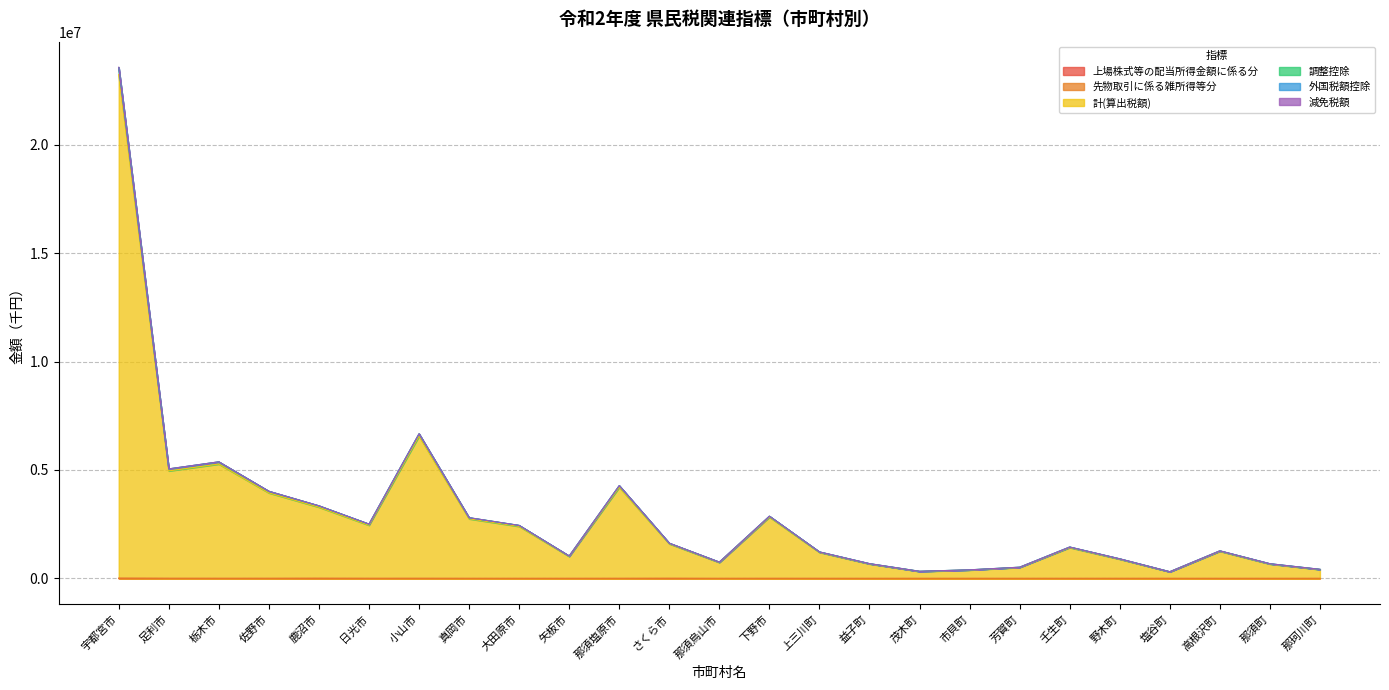

Is the value of 上場株式等の配当所得金額に係る分 at 日光市 greater than the value of 計(算出税額) at 下野市?

No